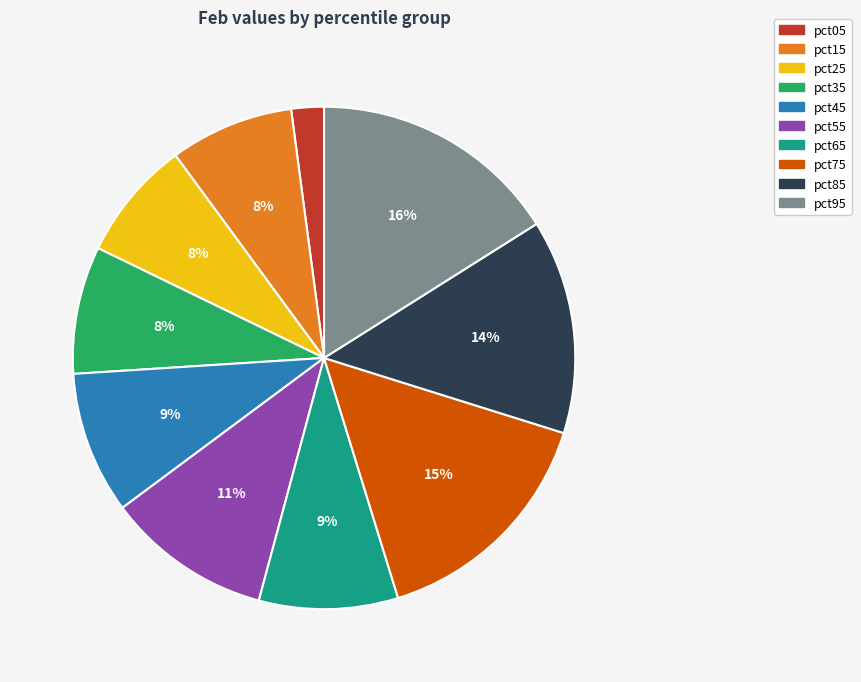

The pct55 slice represents 22% of the pie. True or false?

False